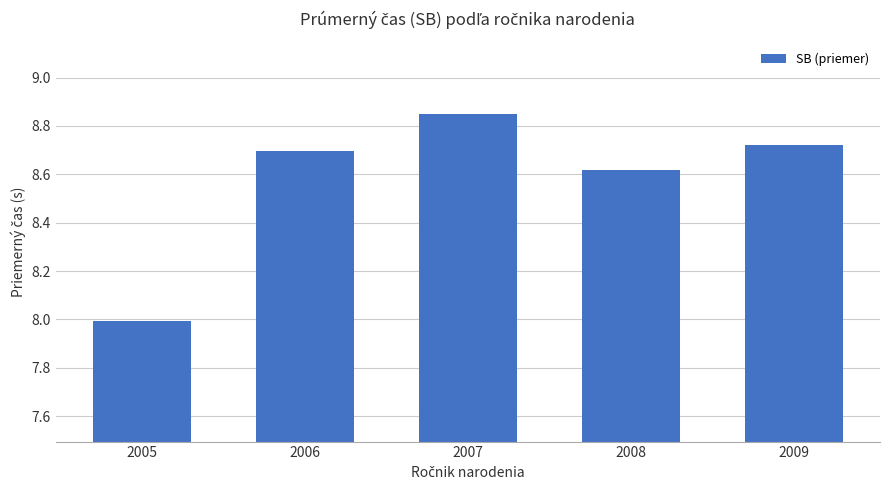

What is the sum of all values?

42.9